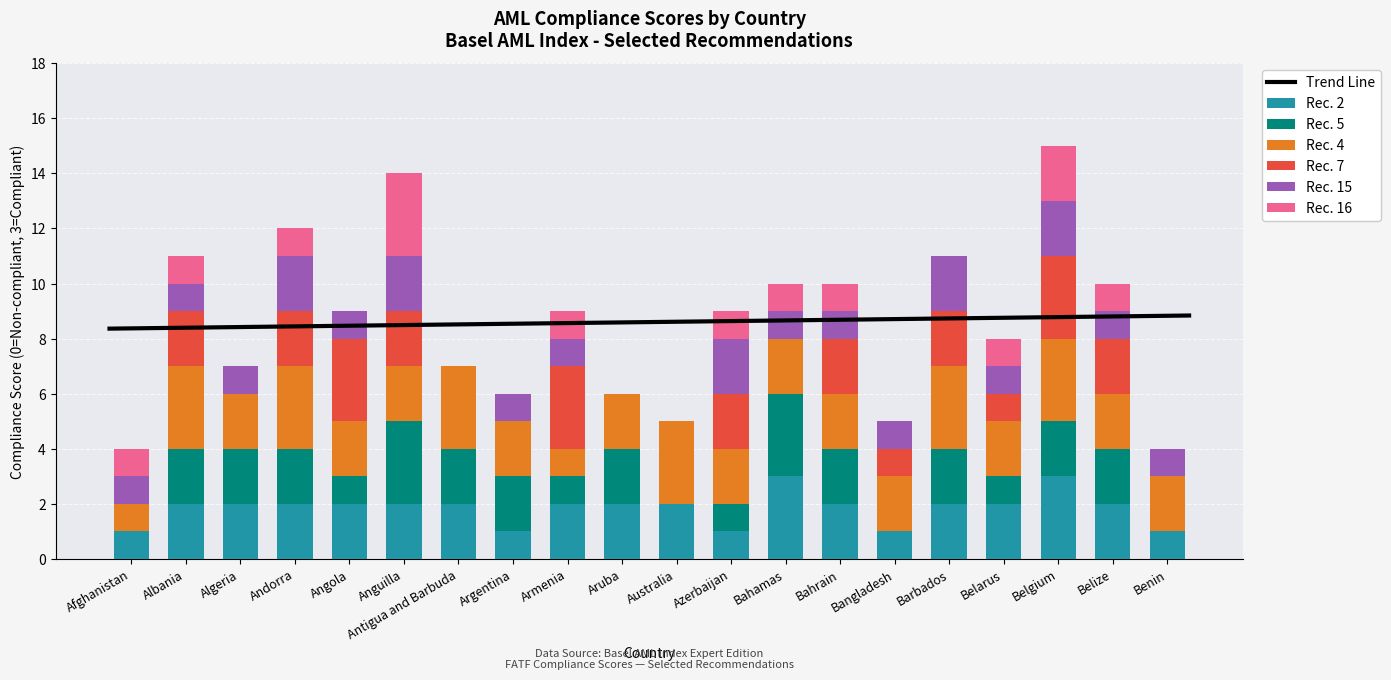

At which label does Rec. 15 first exceed 1?

Andorra